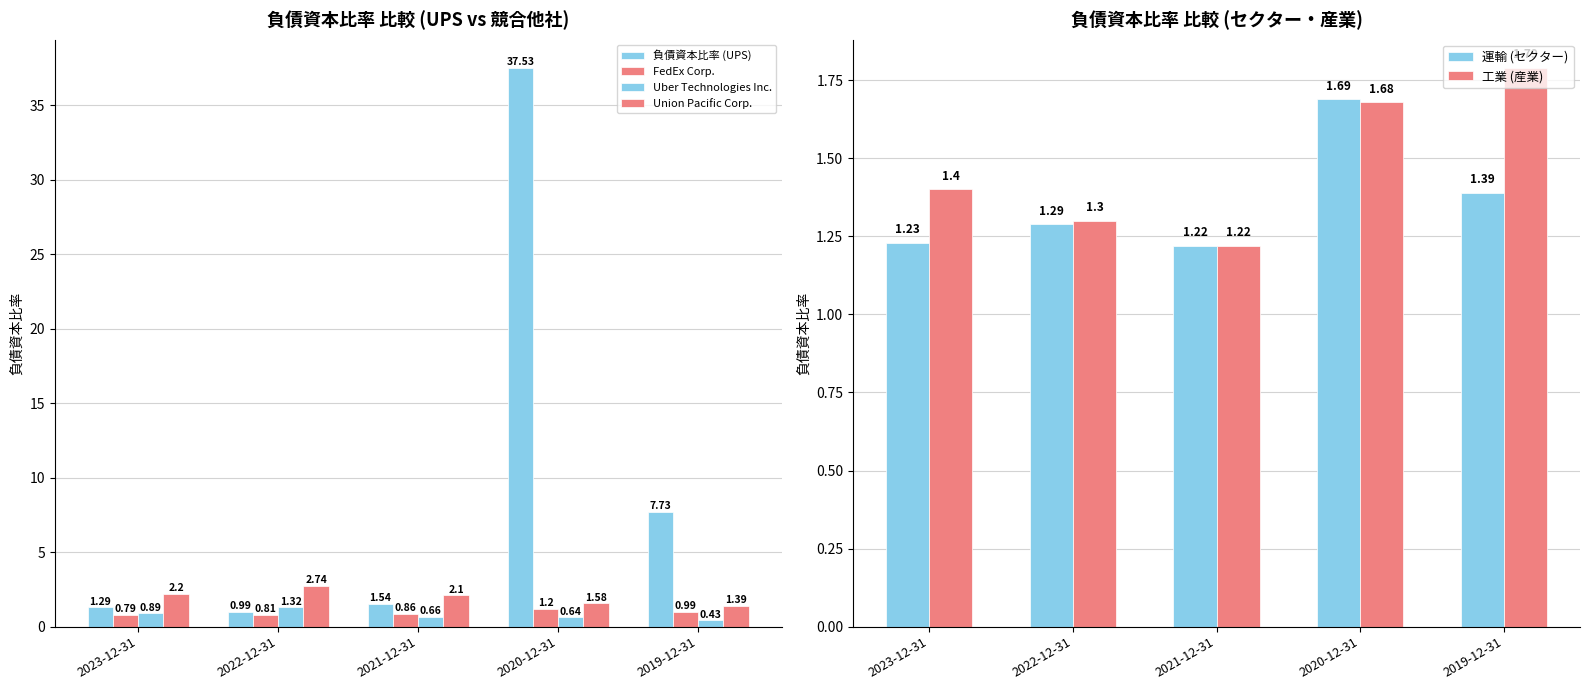

How many 工業 (産業) values are between 1 and 2?

5